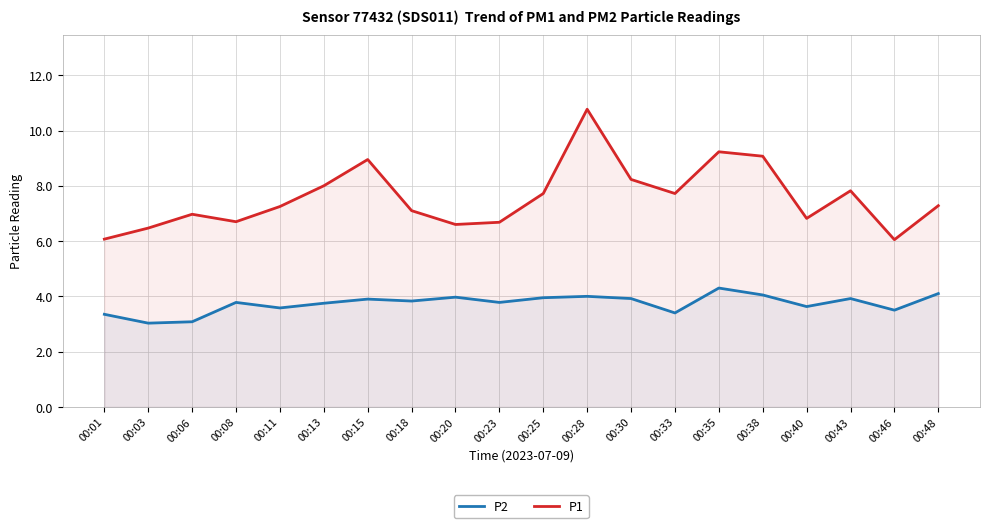

What is the value of the P1 point at the 9th from the left?

6.6